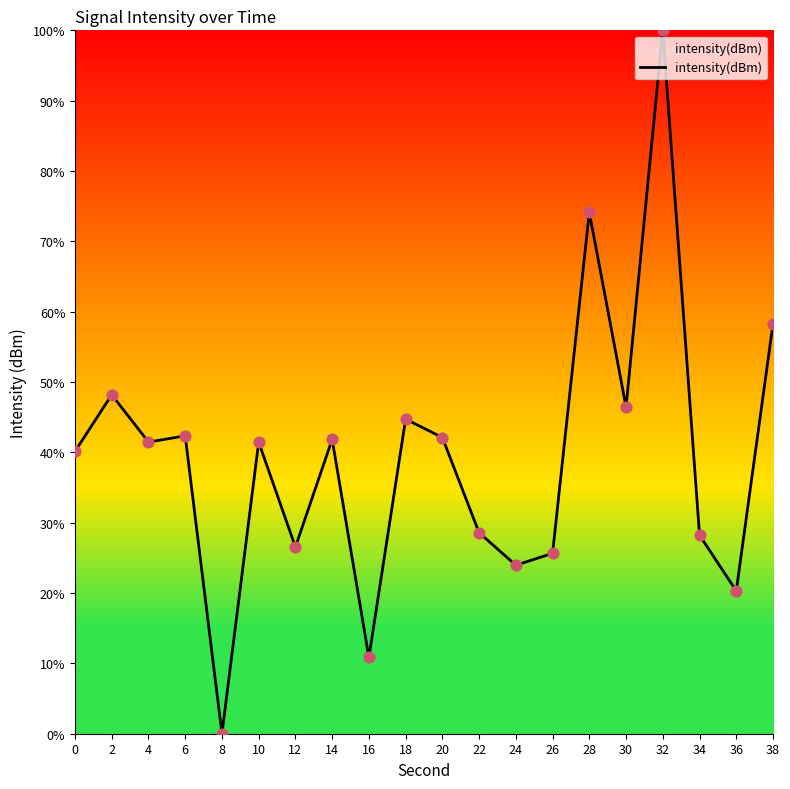

What is the change in value from 14 to 24?

-17.9